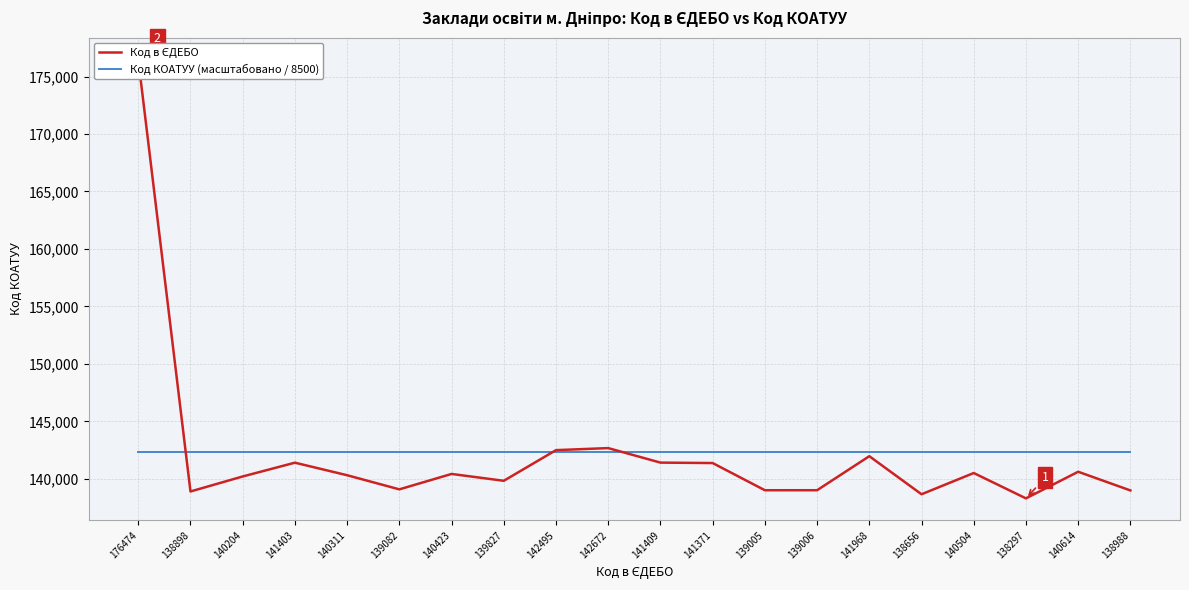

What is the minimum value shown in the chart?

138297.0